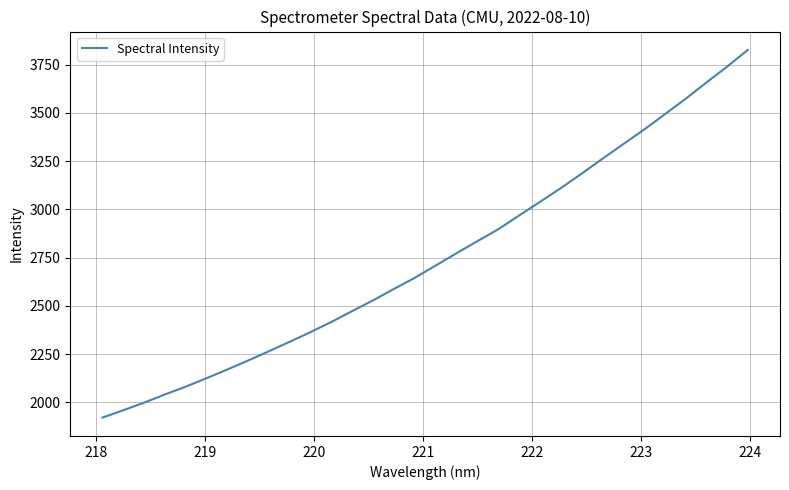

What is the minimum value shown in the chart?

1921.7